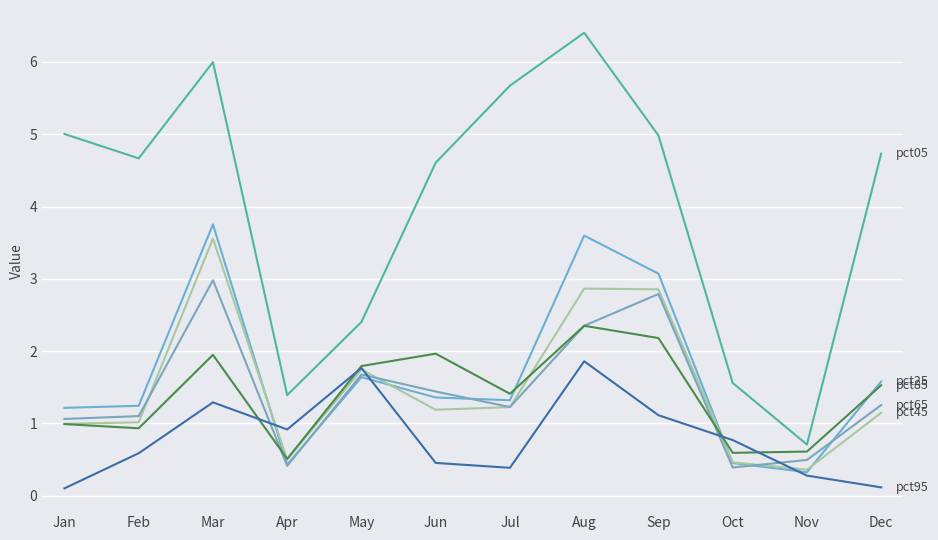

Which has a higher value, Jan or Nov?

Jan